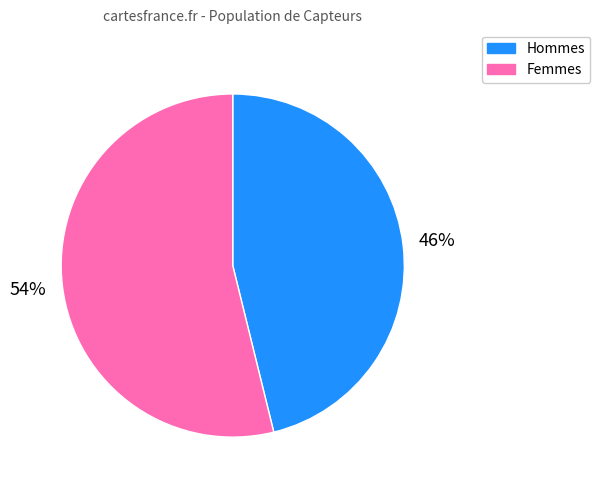

Does any single category account for the majority?

Yes